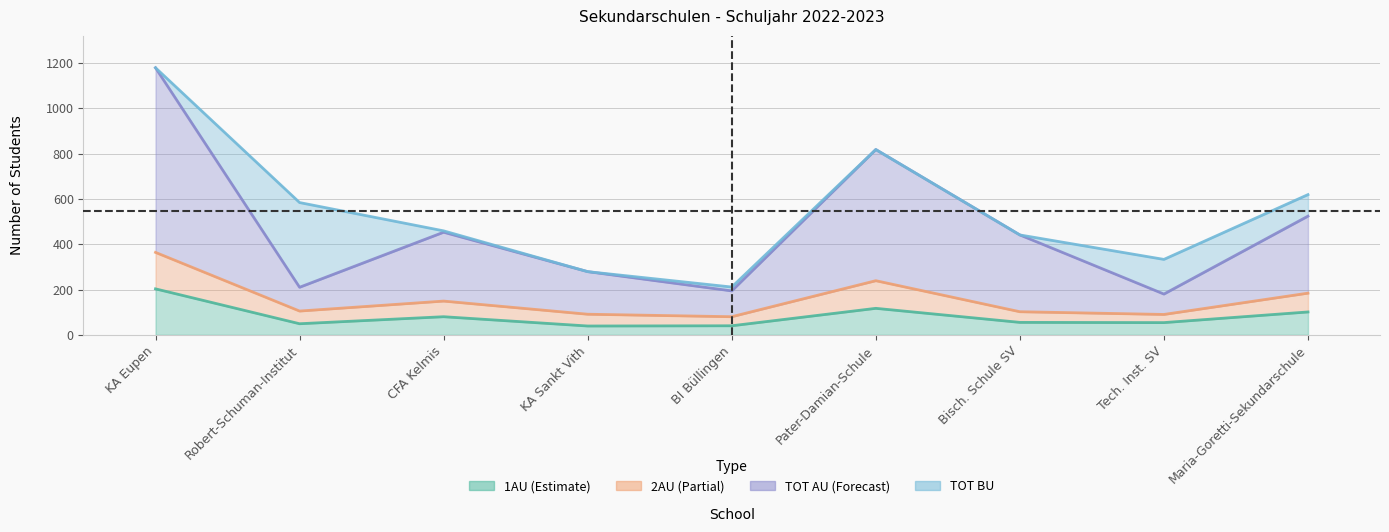

Which label corresponds to the largest value in the chart?

KA Eupen